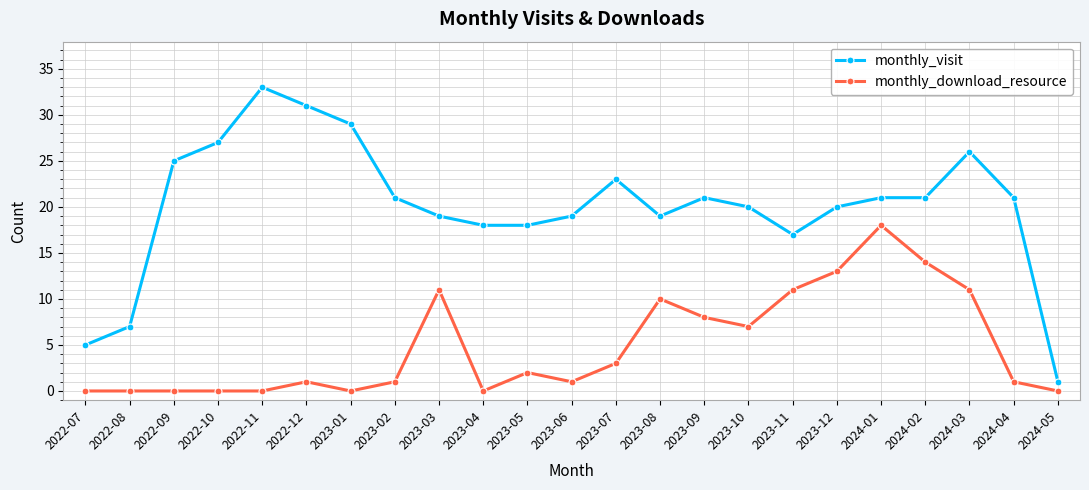

Is this an area chart (filled region under the line)?

No